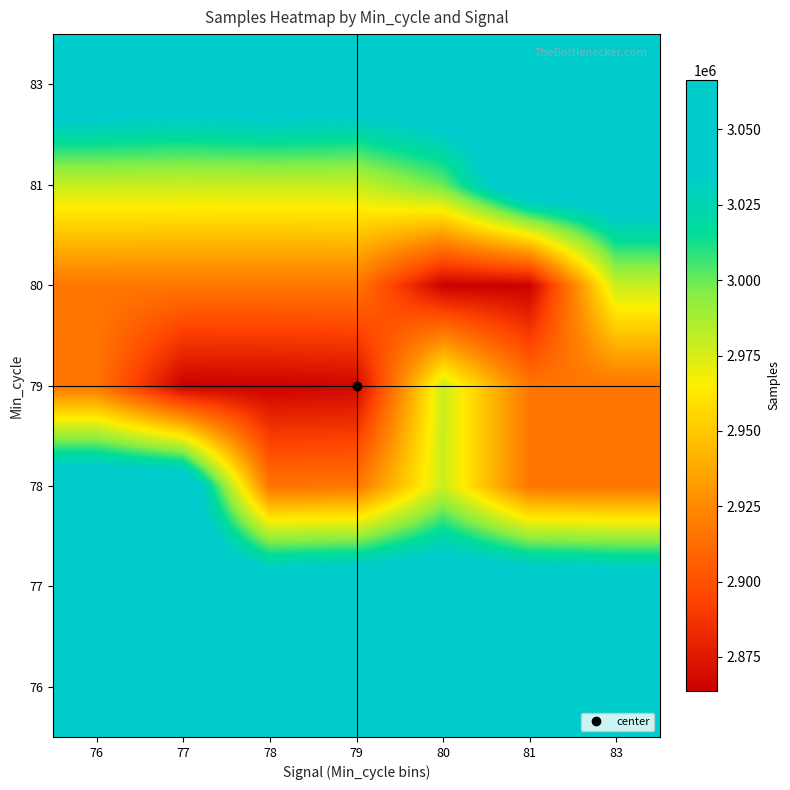

Rank the series at 78 from highest to lowest value.

83, 76, 77, 81, 80, 78, 79